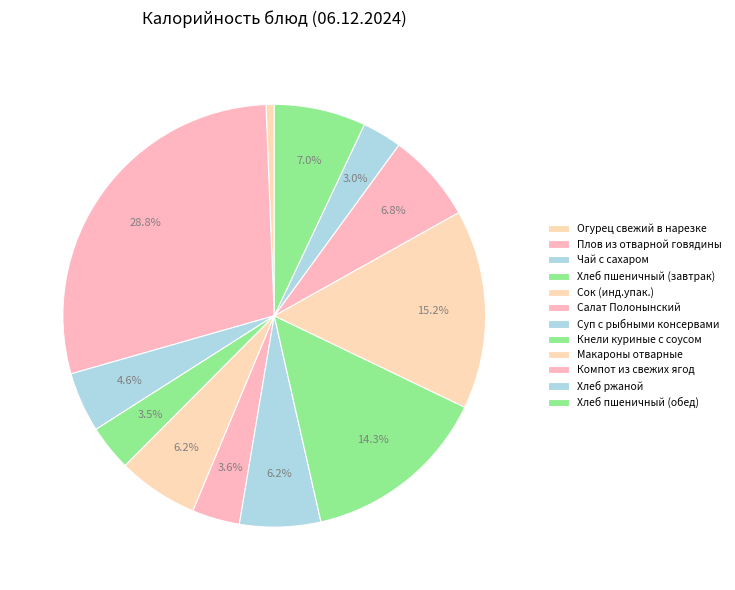

To the nearest percent, what percentage of the pie is Суп с рыбными консервами?

6%